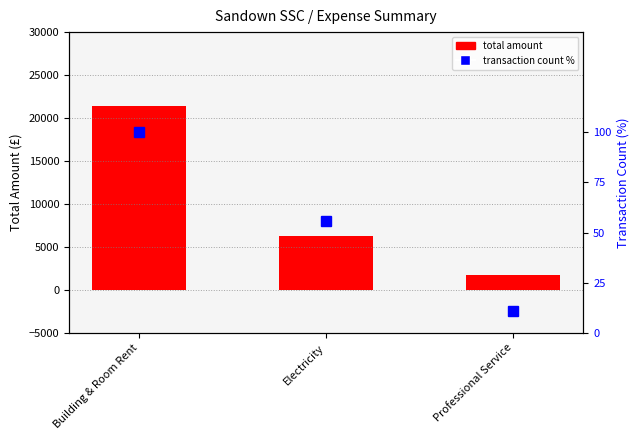

Where is transaction count % nearest to the value 55?

Electricity